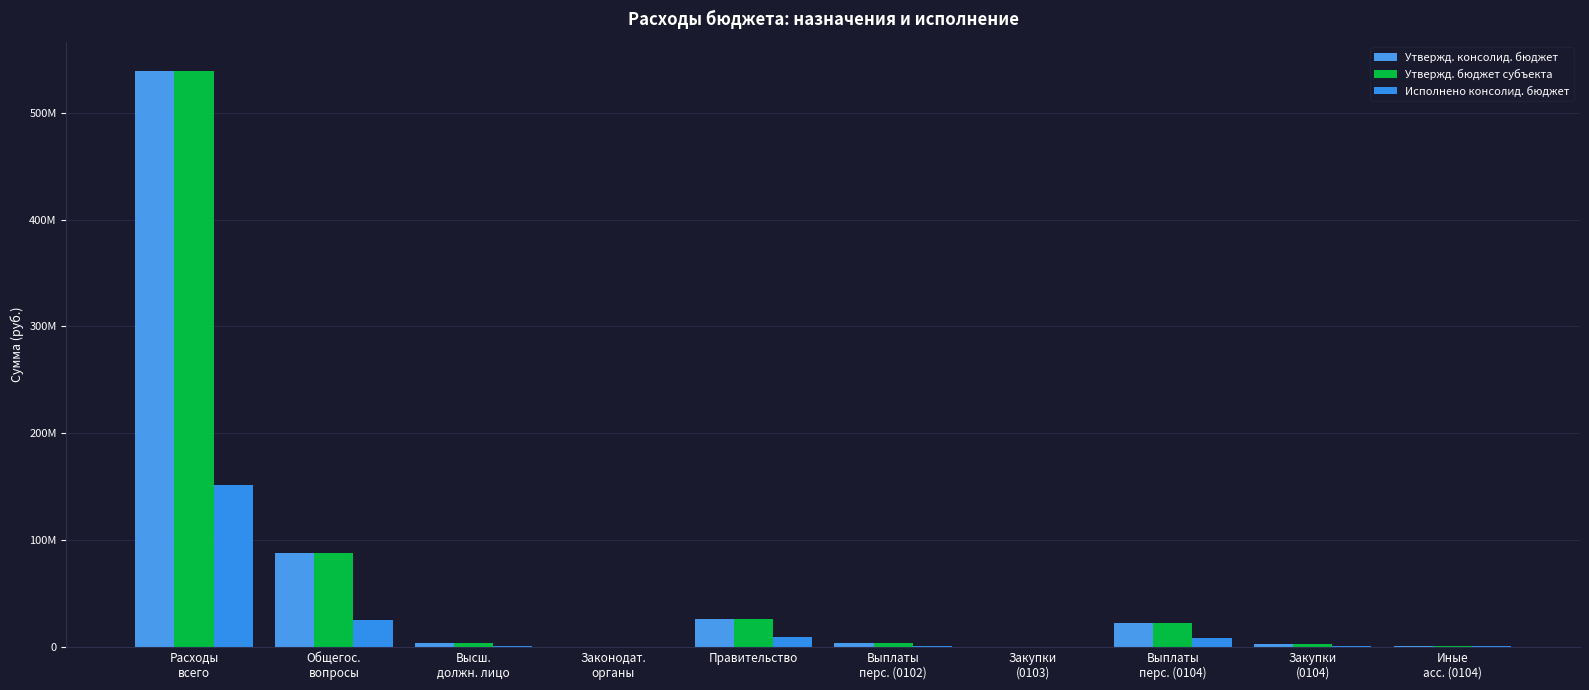

What is the value of the Исполнено консолид. бюджет bar at the 7th from the left?

11225.9